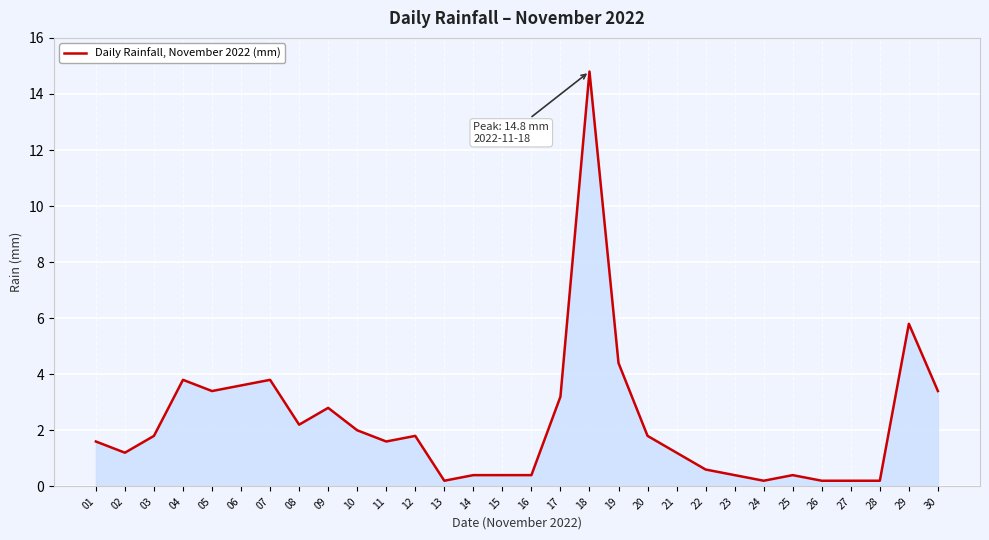

How many distinct data groups are displayed?

1